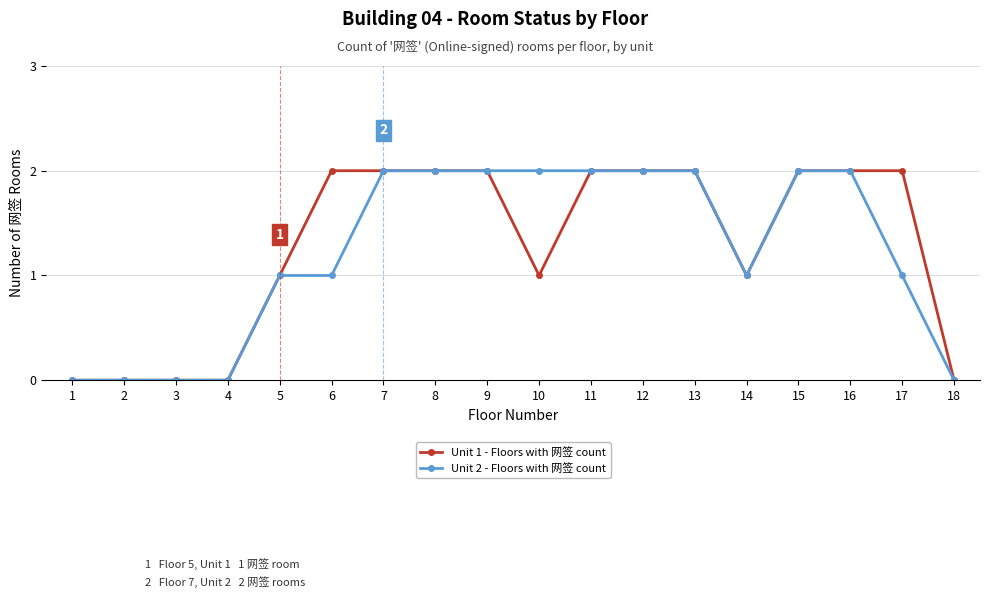

How many Unit 2 - Floors with 网签 count values are between 0 and 2?

18